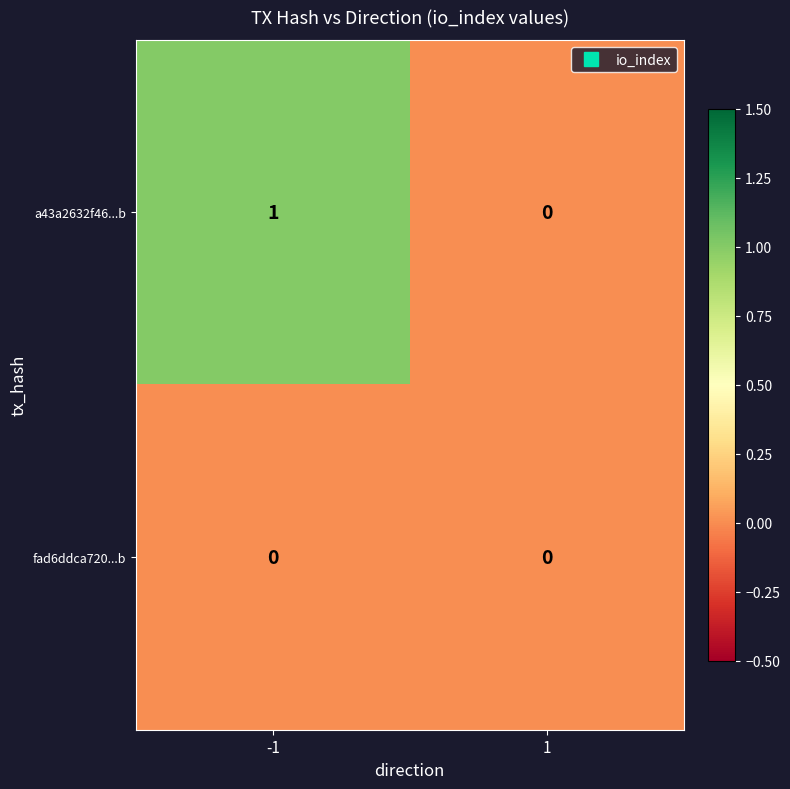

Which series has the largest range (max minus min)?

a43a2632f46...b